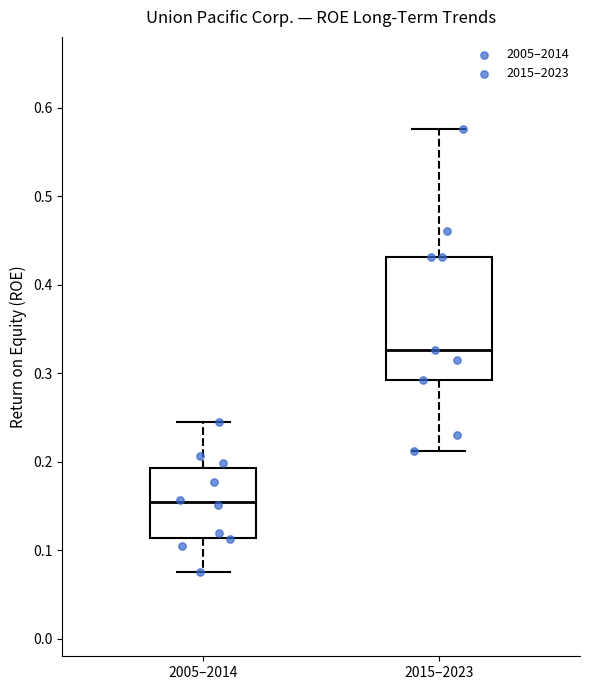

Where does the upper whisker of the box for 2005–2014 end on the y-axis? The values are not printed on the chart, so give them approximately, as read against the axis.

0.24